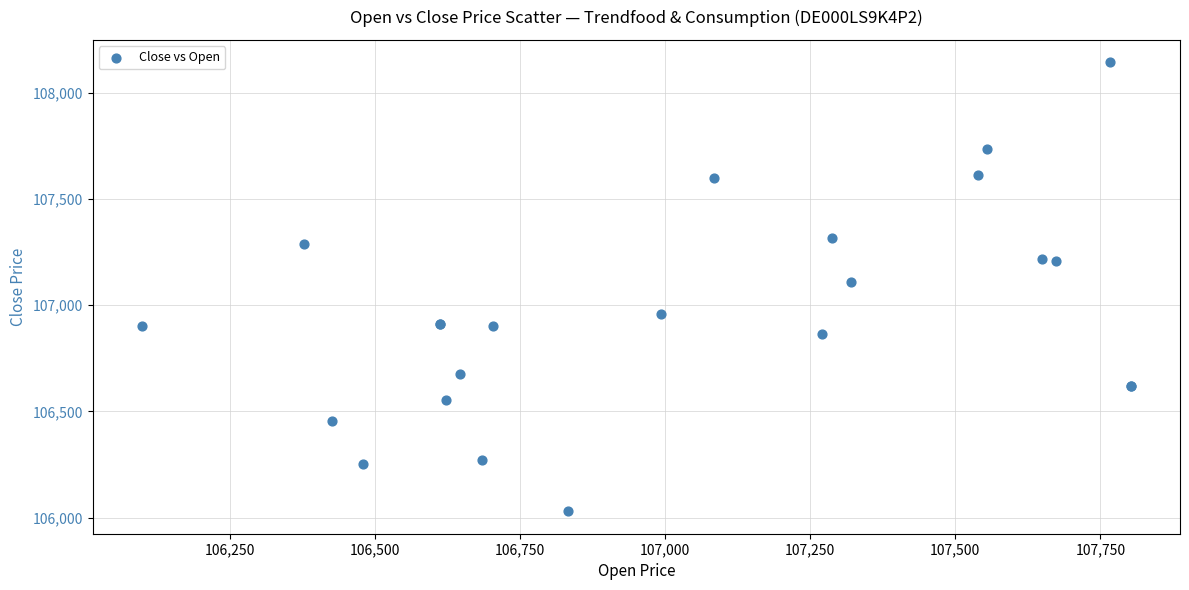

What Y value in the scatter plot is closest to 107086?

107111